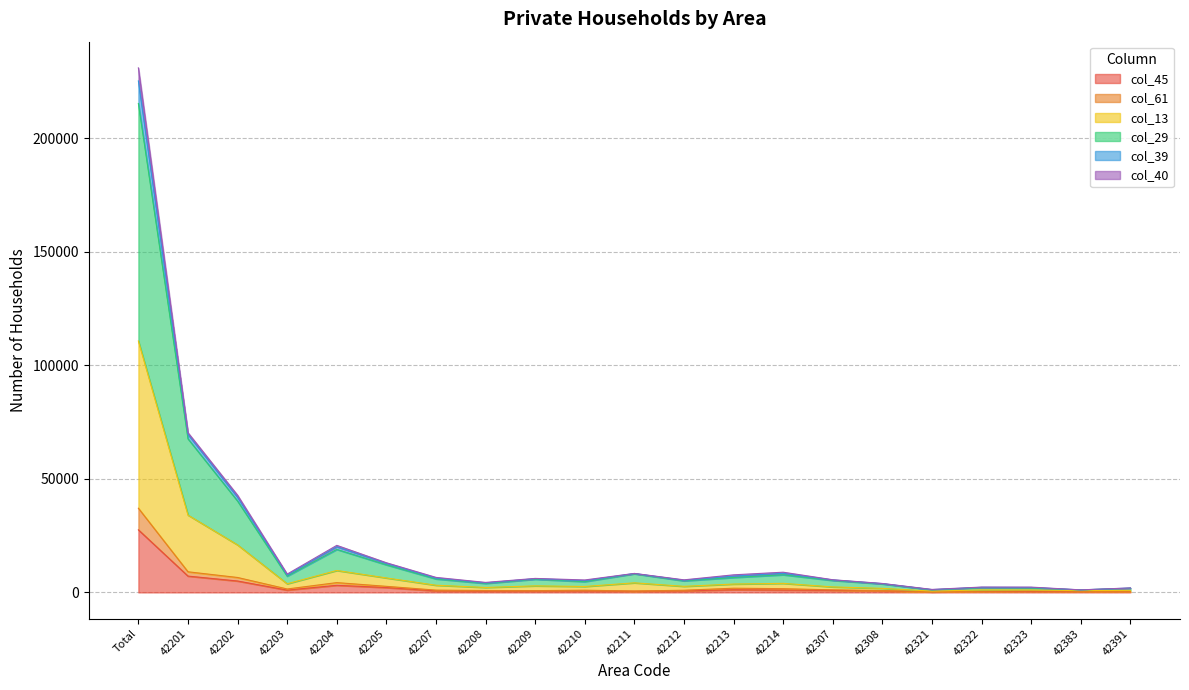

At which category is the sum across all series the highest?

Total